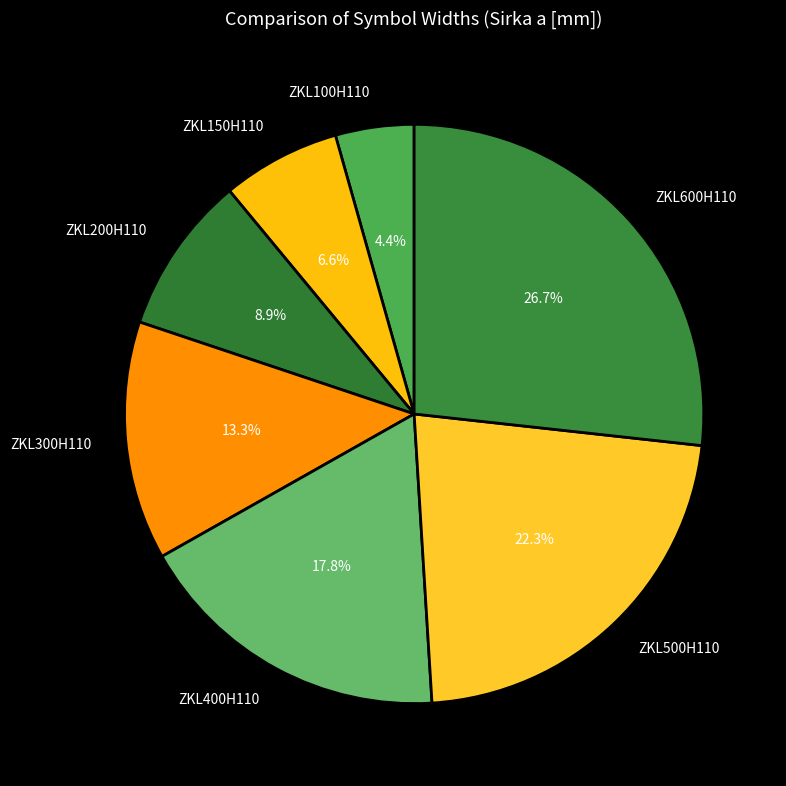

How many segments does this pie chart have?

7